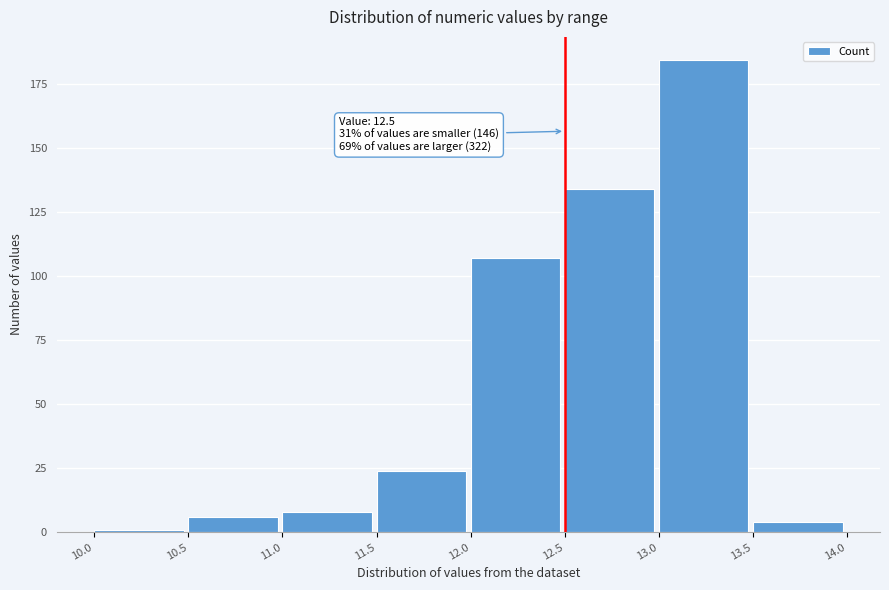

Which range on the x-axis has the tallest bar?

13.0 to 13.5